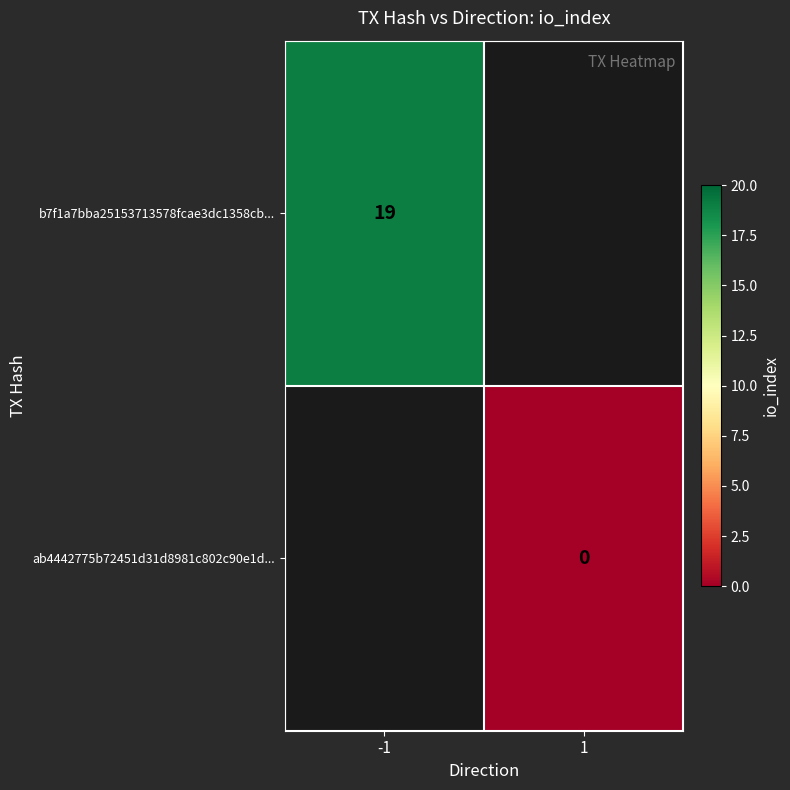

Is the value of ab4442775b72451d31d8981c802c90e1d... at 1 greater than the value of b7f1a7bba25153713578fcae3dc1358cb... at -1?

No